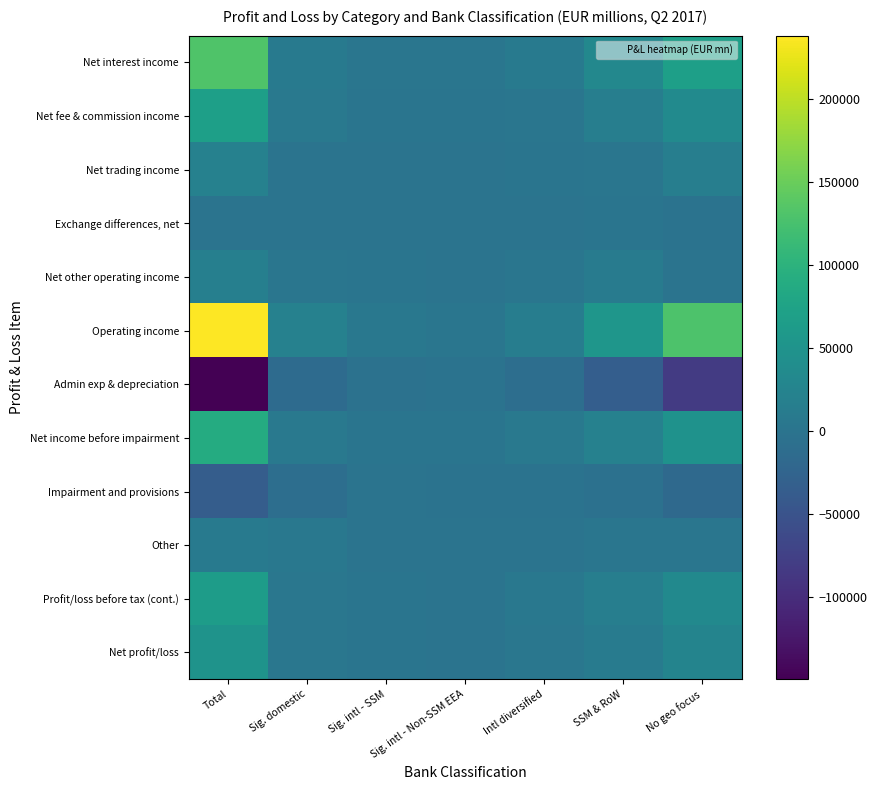

At which category is the sum across all series the highest?

Total